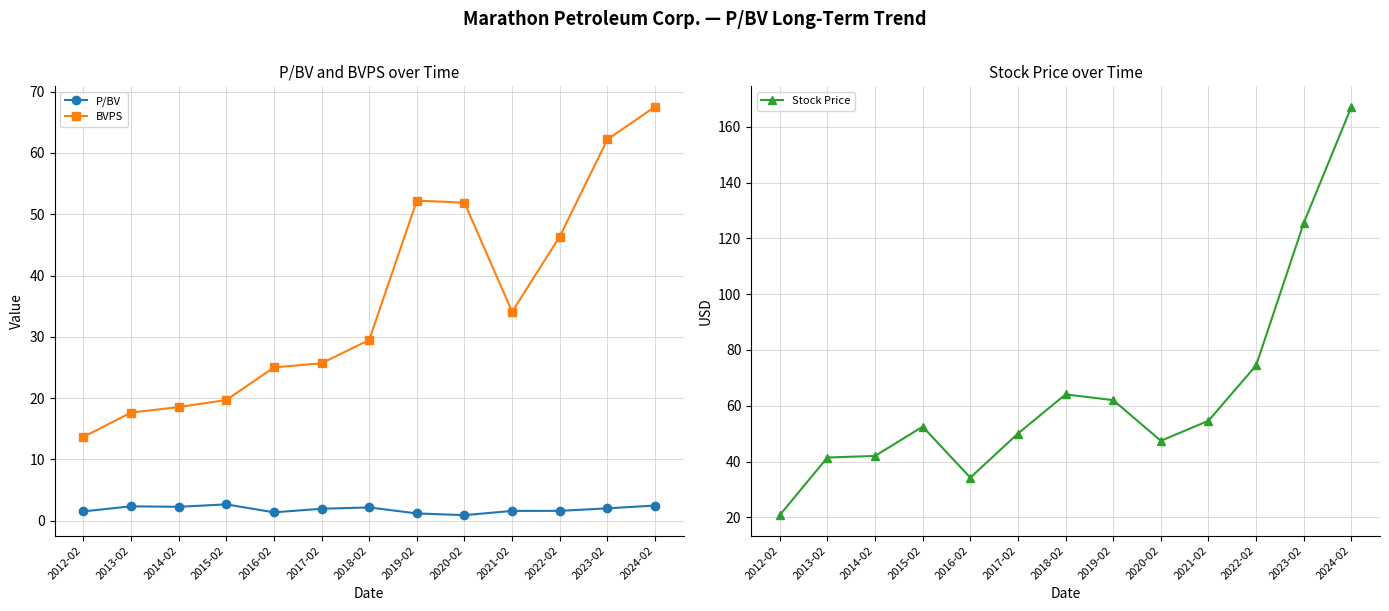

What is the total value across all series at 2013-02?

61.4